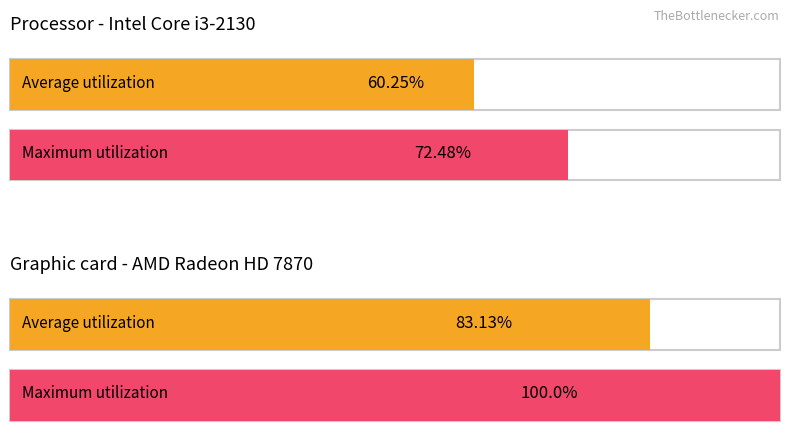

Between 1 and 4, which series saw the biggest shift?

Average utilization